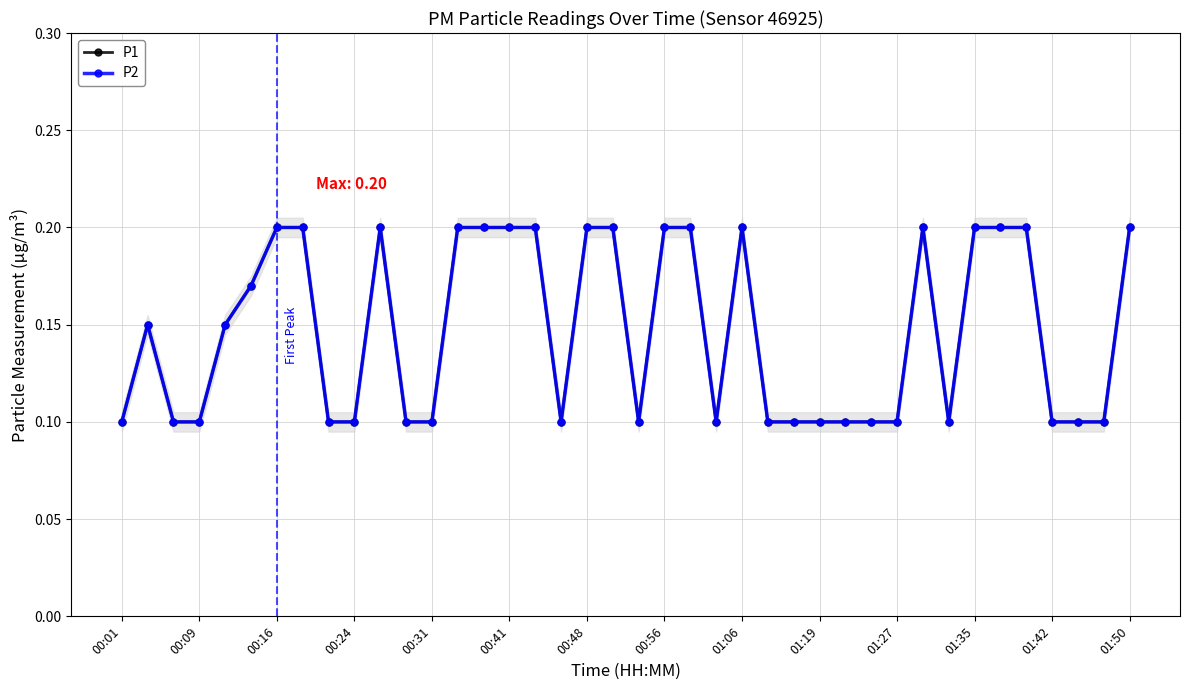

True or false: P2 and P1 cross at least once.

False